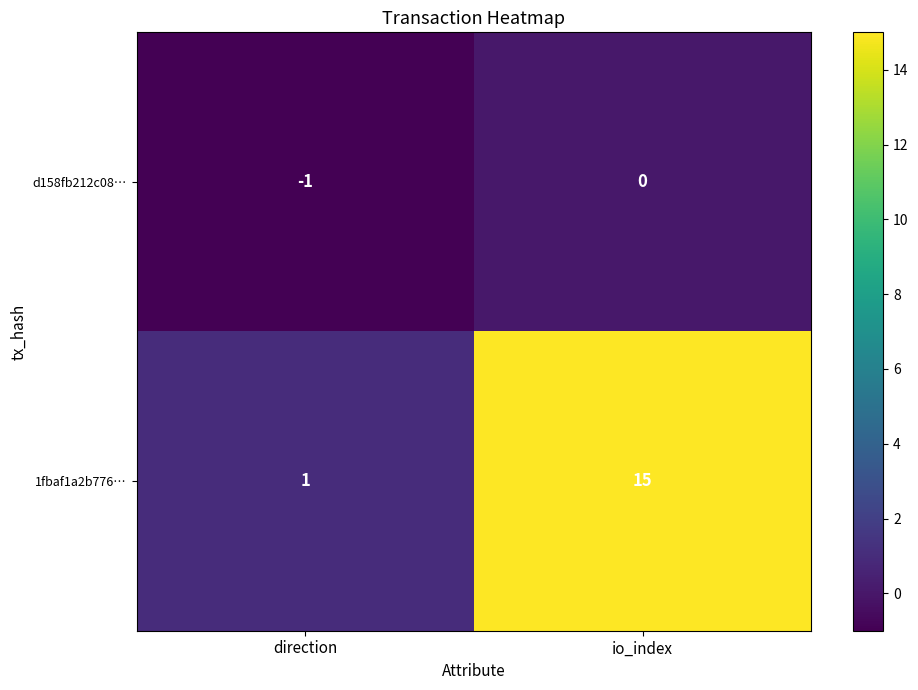

Rank the series by their average value, from lowest to highest.

d158fb212c08…, 1fbaf1a2b776…